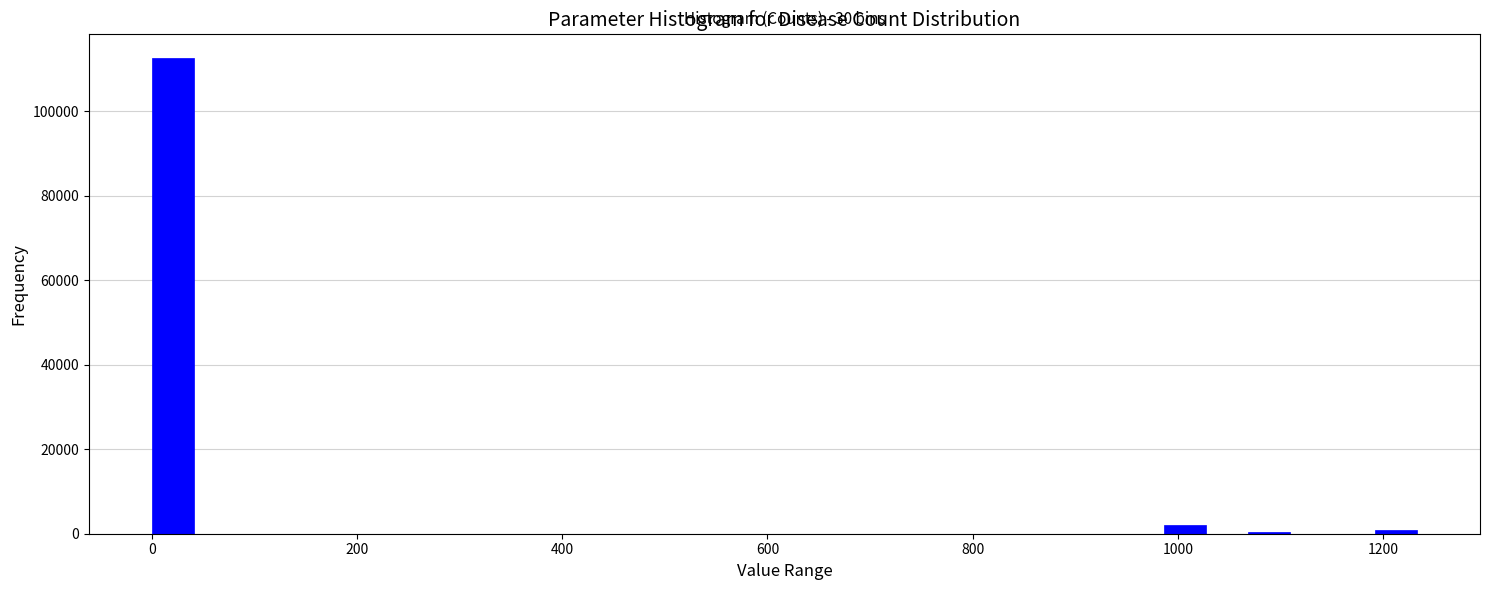

Around what value on the x-axis is the tallest bar? Give the approximate position of its centre, as read against the axis.

20